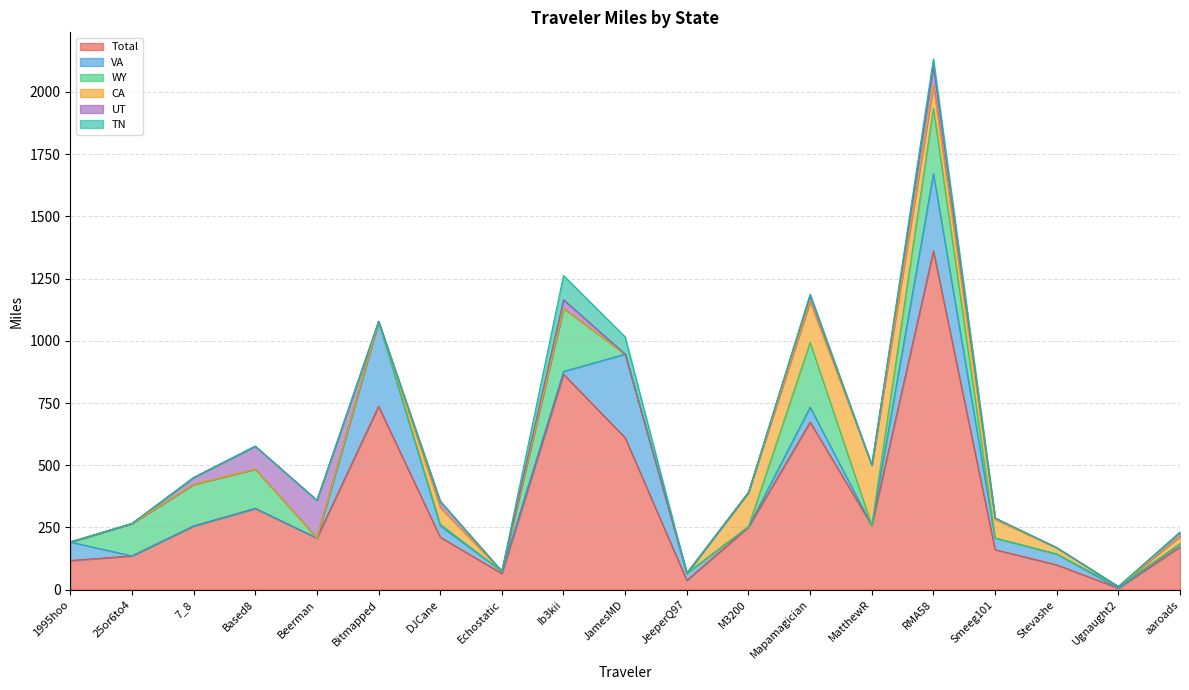

At how many categories does at least one series exceed 795?

2